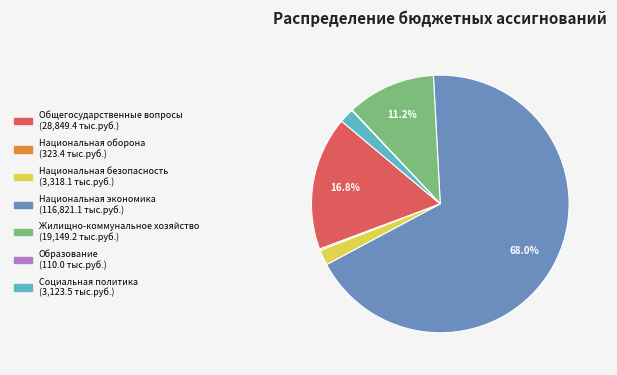

What percentage is the Жилищно-коммунальное хозяйство slice, to the nearest percent?

11%